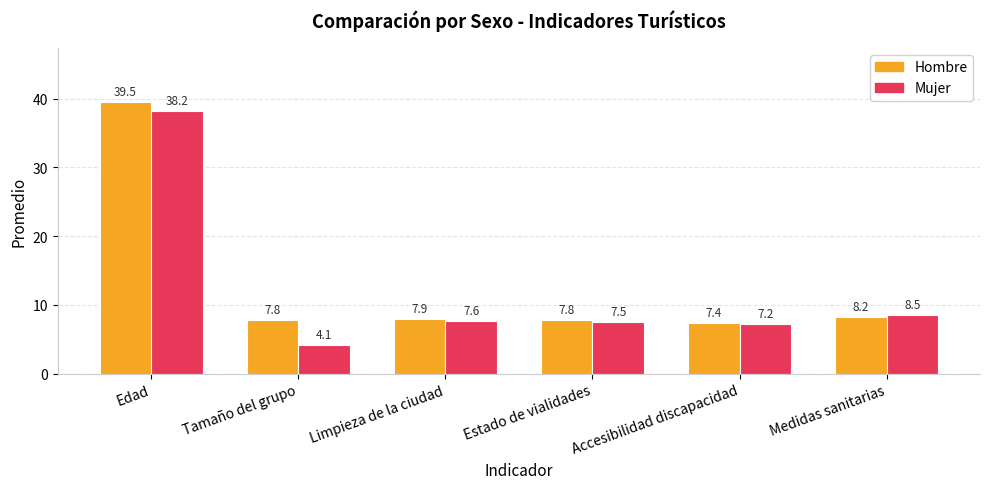

What is the label of the 2nd bar from the left?

Tamaño del grupo